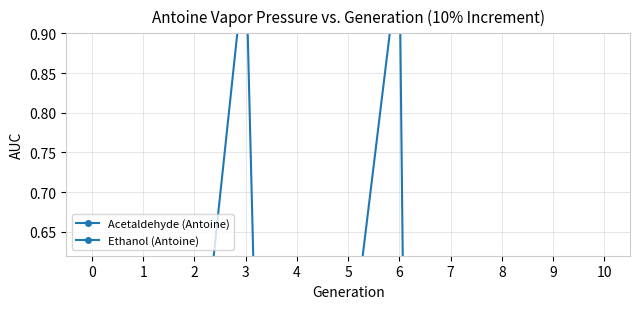

Does the chart have visible grid lines?

Yes